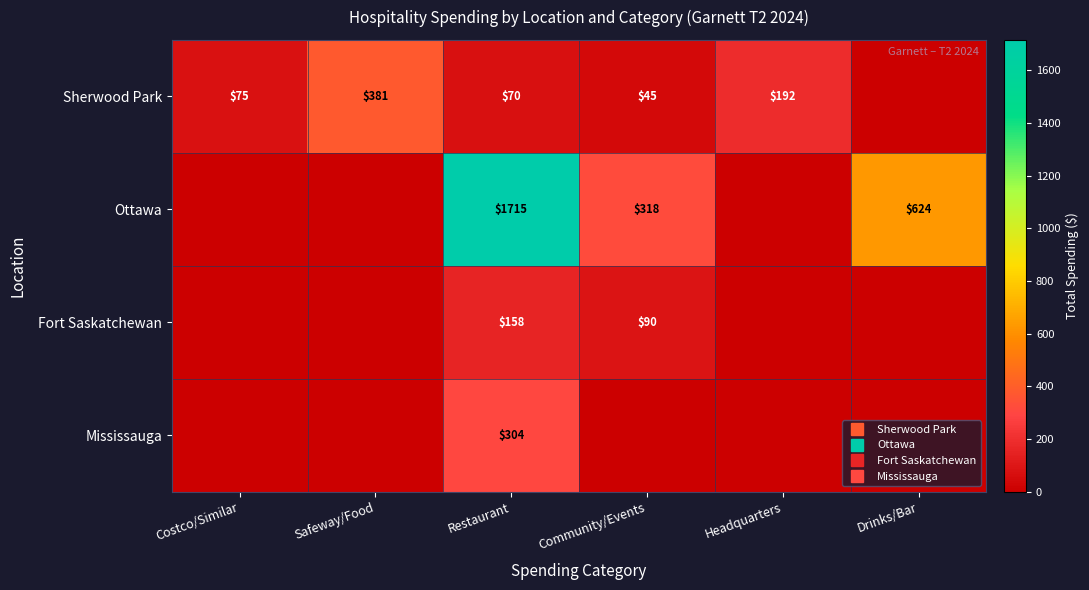

The value of Mississauga at Drinks/Bar is 115.4. True or false?

False